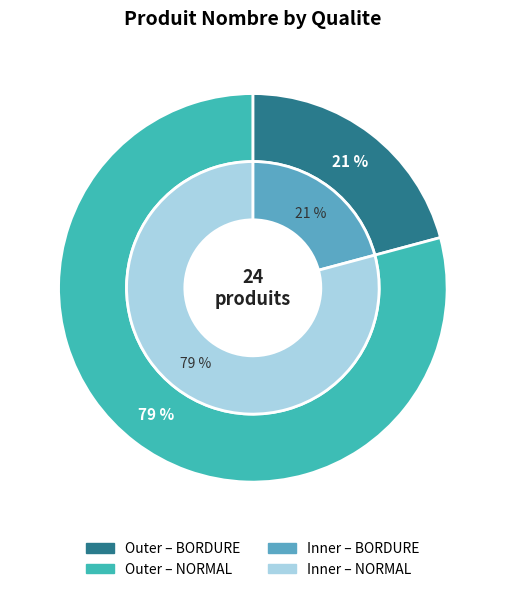

To the nearest percent, what percentage of the pie is BORDURE?

21%